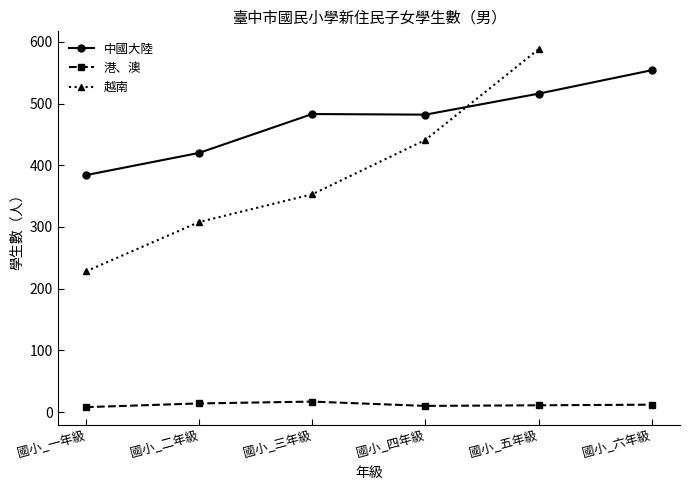

Which series changed the most between 國小_二年級 and 國小_六年級?

中國大陸